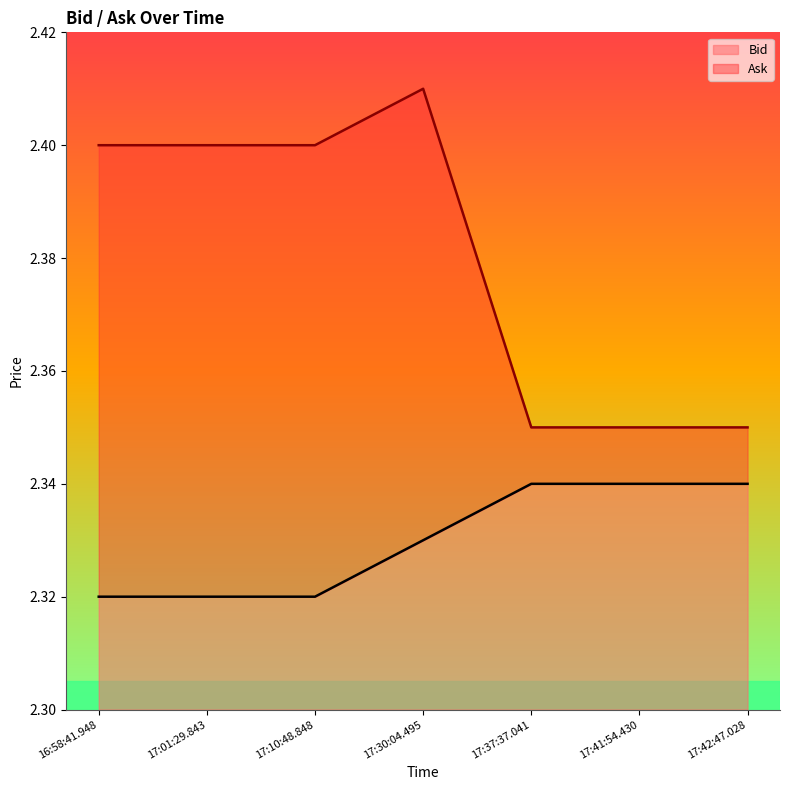

At which category is the sum across all series the highest?

17:30:04.495